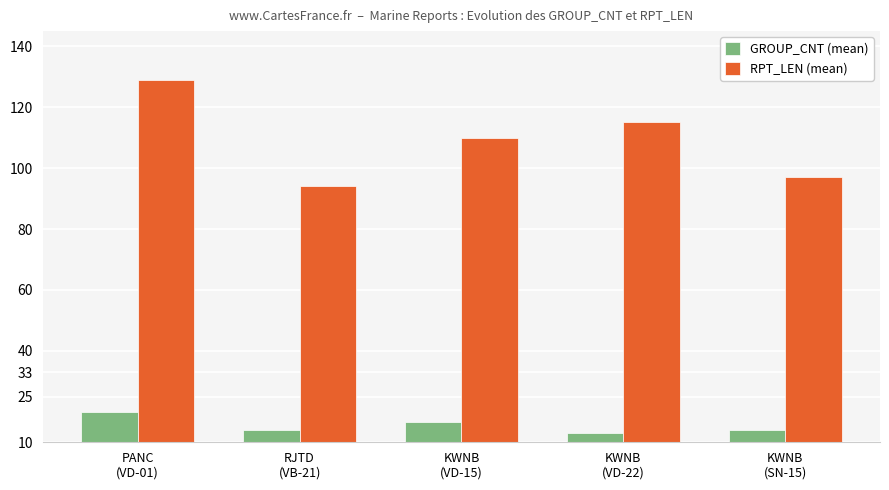

What is the sum of all GROUP_CNT (mean) values?

77.5